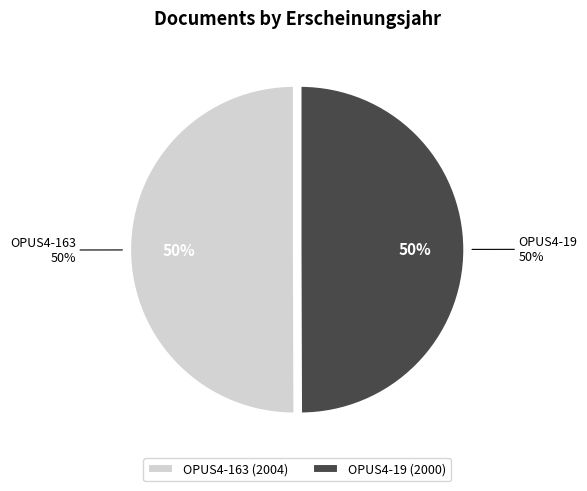

Count the number of slices in the pie.

2